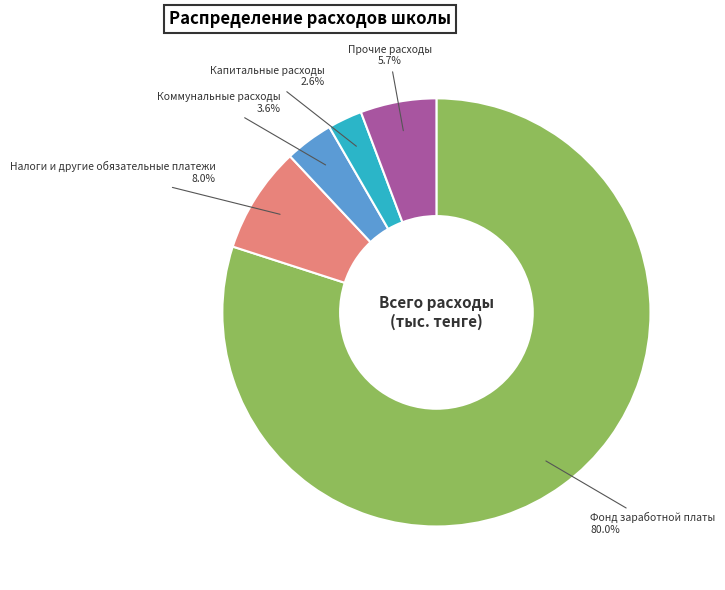

Is there a majority slice in this chart?

Yes